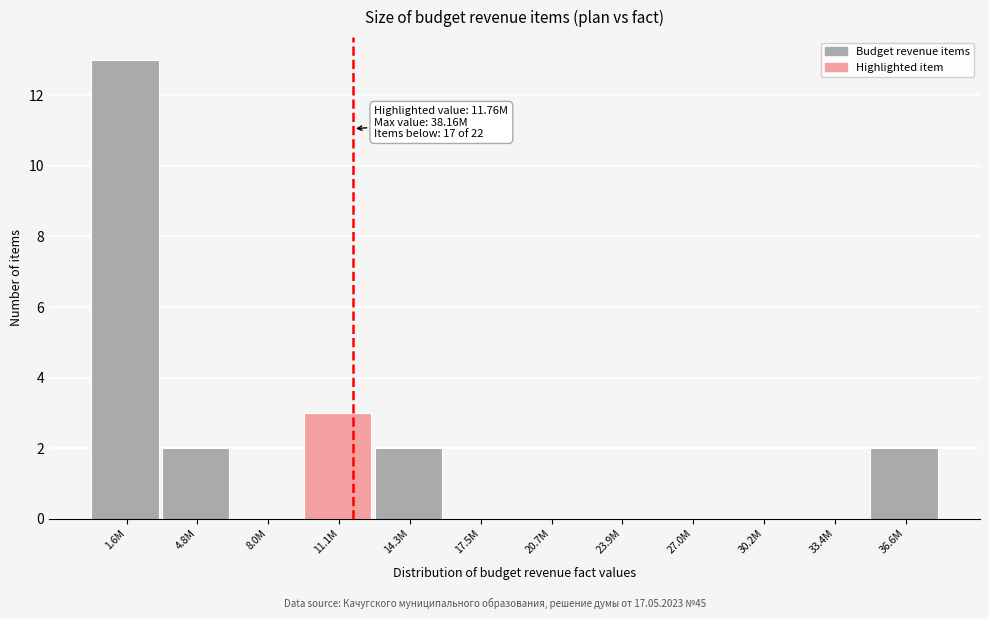

Reading left to right, transcribe all the data shown in this chart.

1.6M=13	4.8M=2	8.0M=0	11.1M=3	14.3M=2	17.5M=0	20.7M=0	23.9M=0	27.0M=0	30.2M=0	33.4M=0	36.6M=2